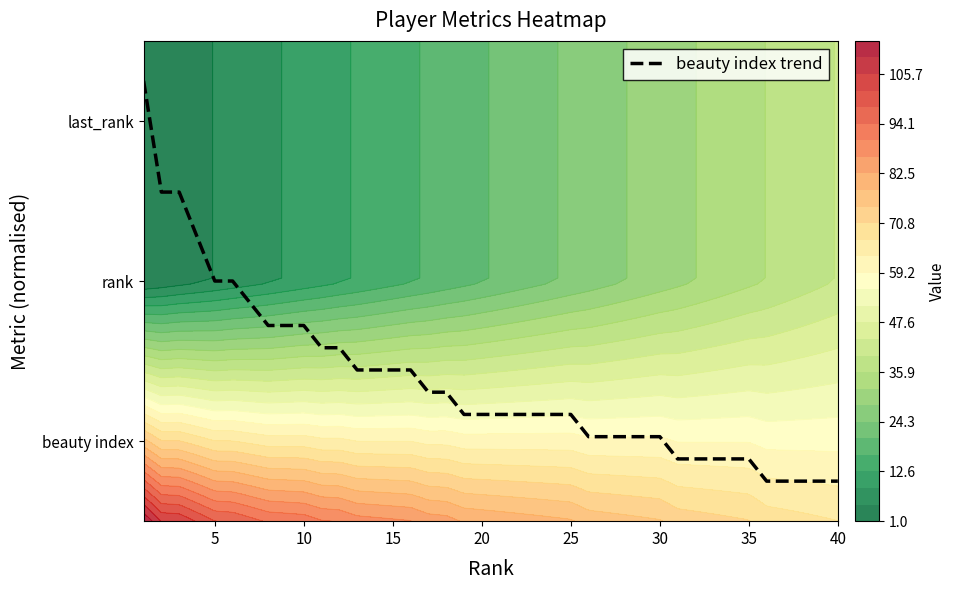

What is the sum of all values?

34.7